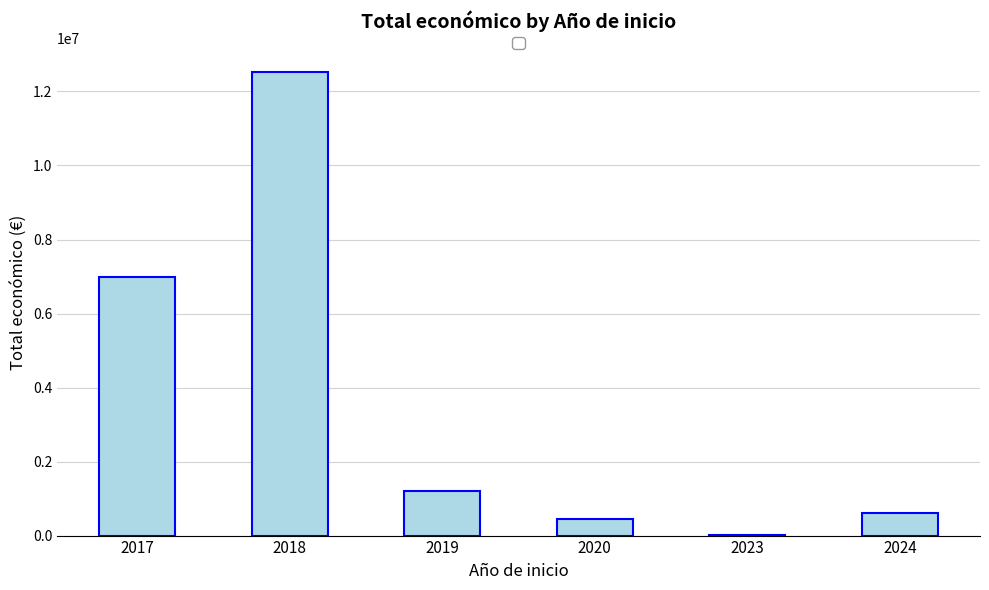

Where does the data first go above 1191887?

2017